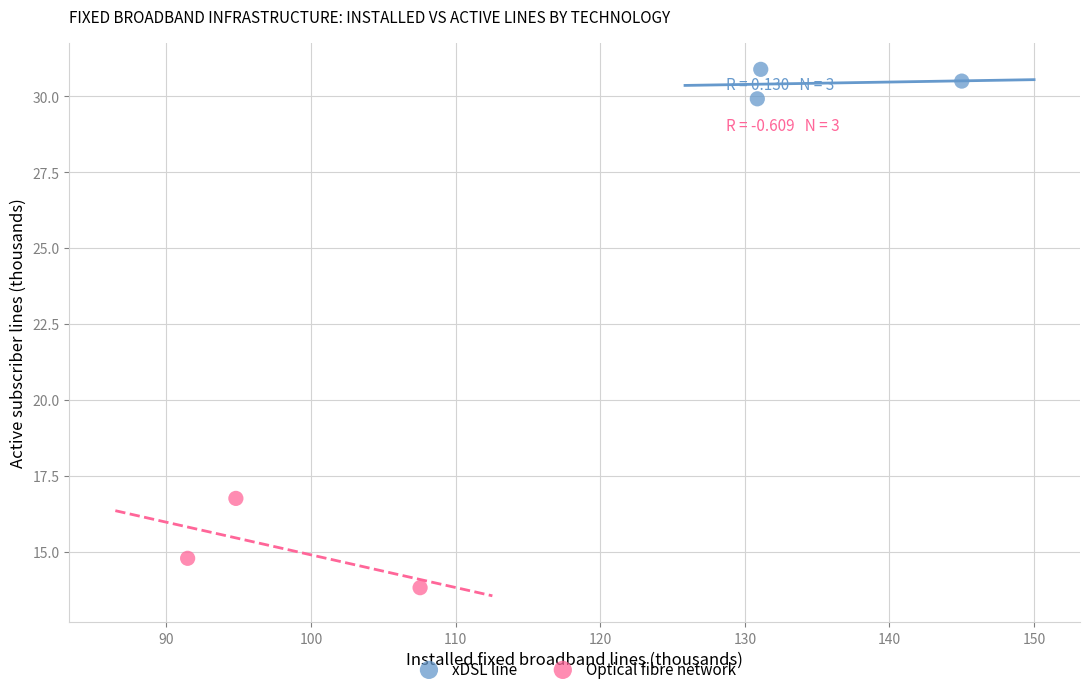

Which series has the largest Y range (max minus min)?

Optical fibre network